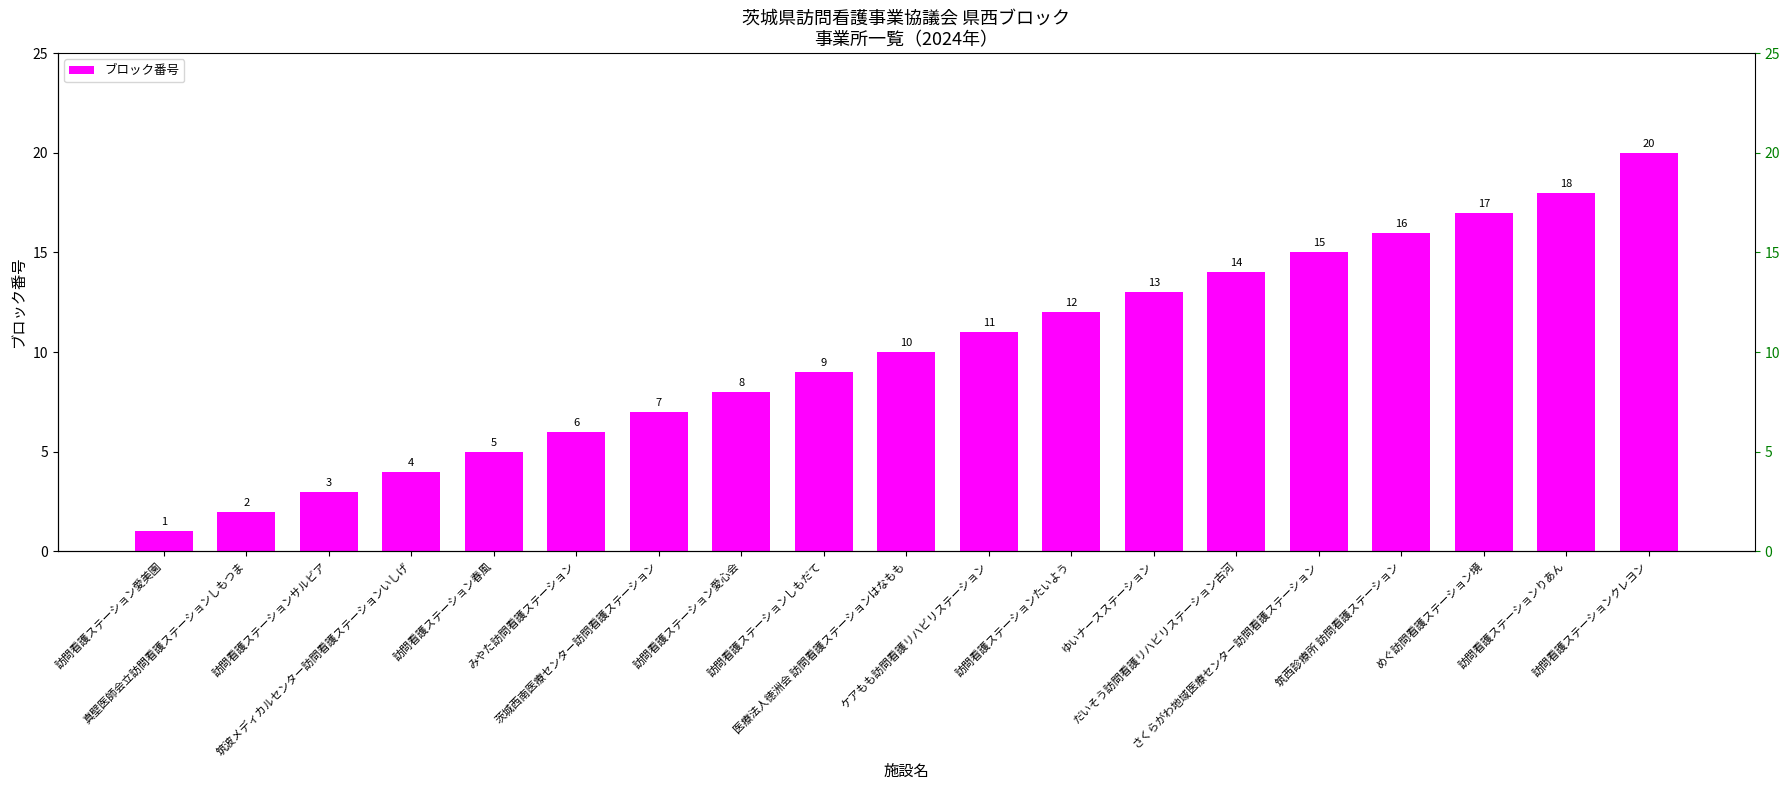

Reading right to left, what are all the values shown in this chart?

20	18	17	16	15	14	13	12	11	10	9	8	7	6	5	4	3	2	1